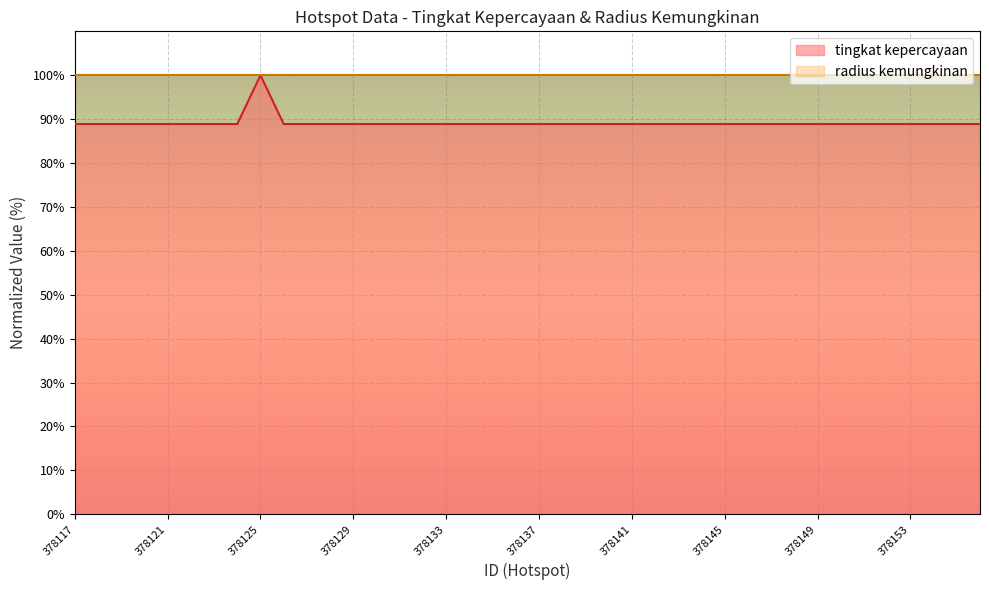

At which category does the data reach its first local peak?

378125